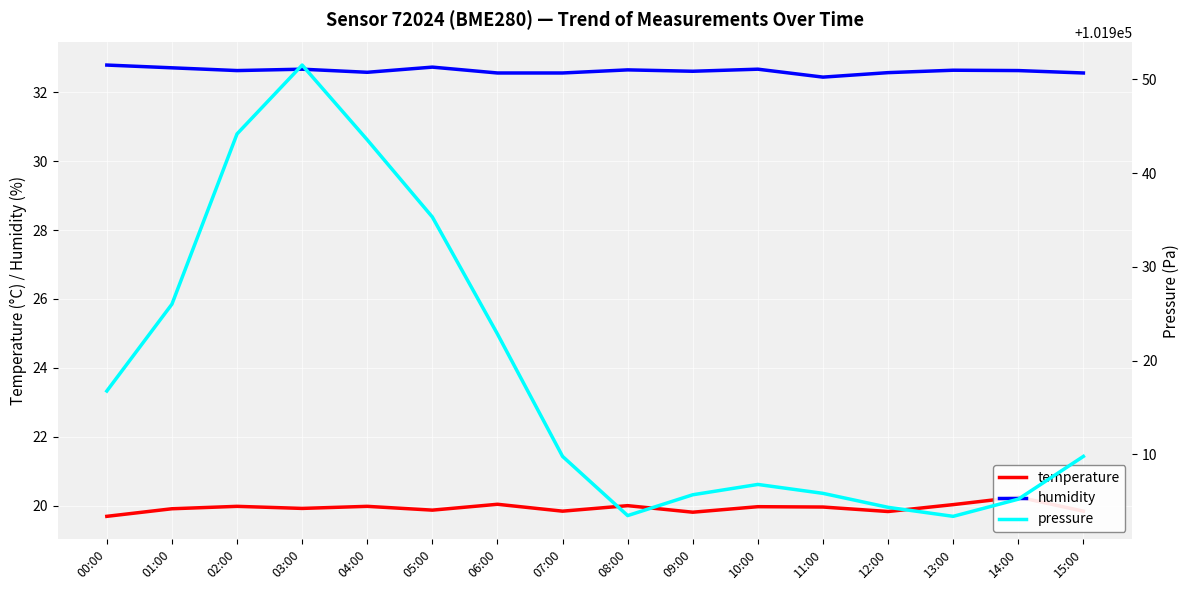

How many interior local peaks does the humidity series have?

5